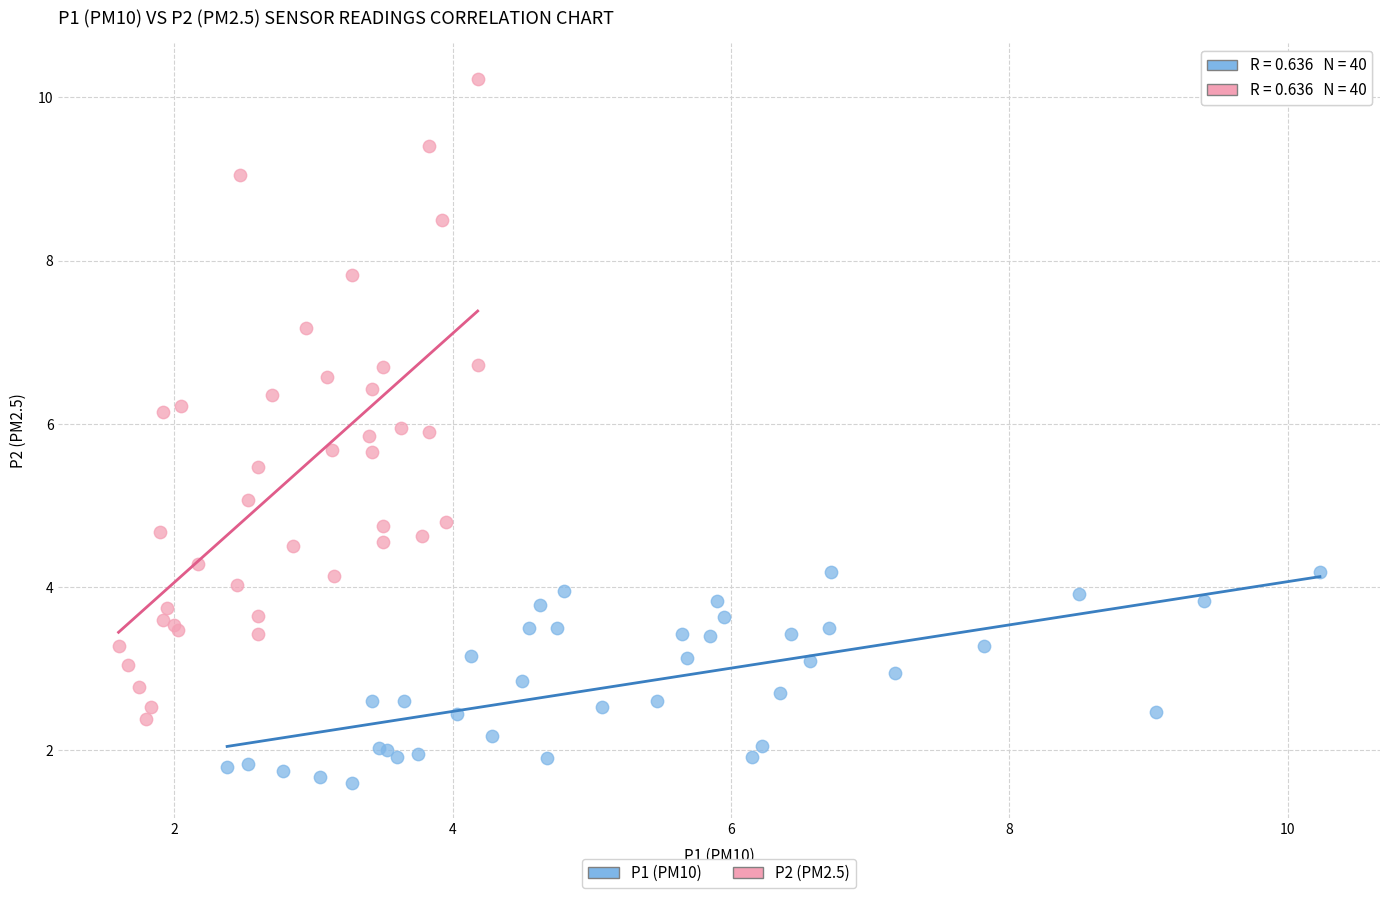

Which series reaches the minimum Y coordinate?

P1 (PM10)